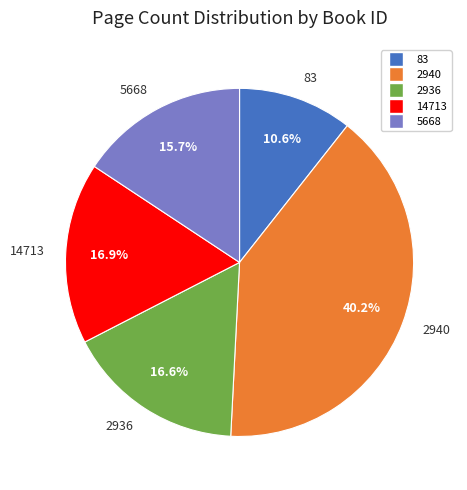

Is it true that 2940 is 40% of the pie?

True